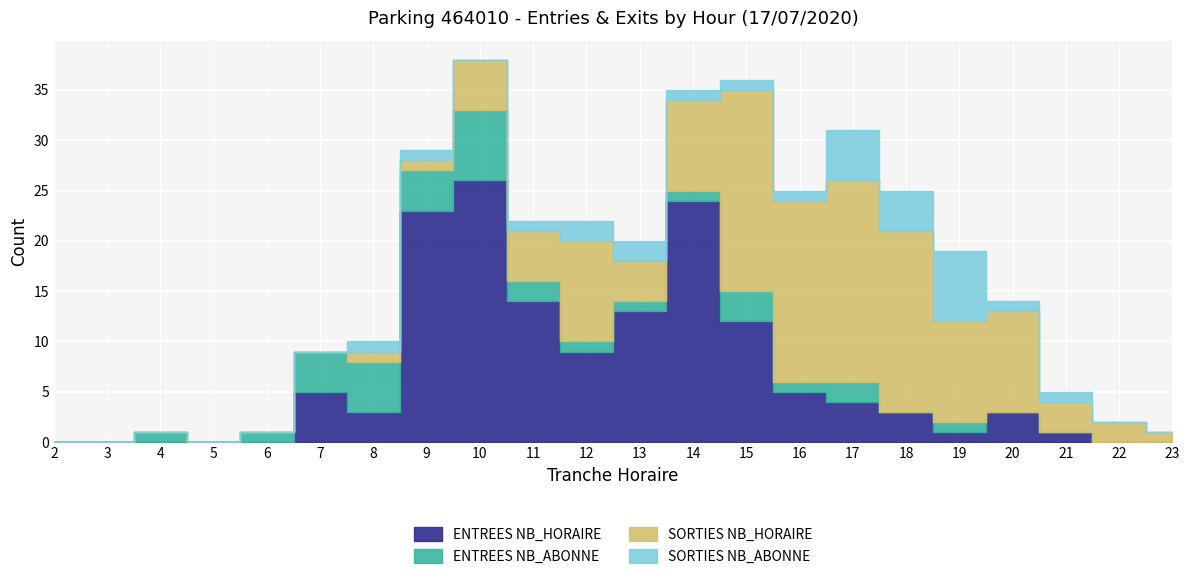

The value of ENTREES NB_ABONNE at 5 is 4. True or false?

False